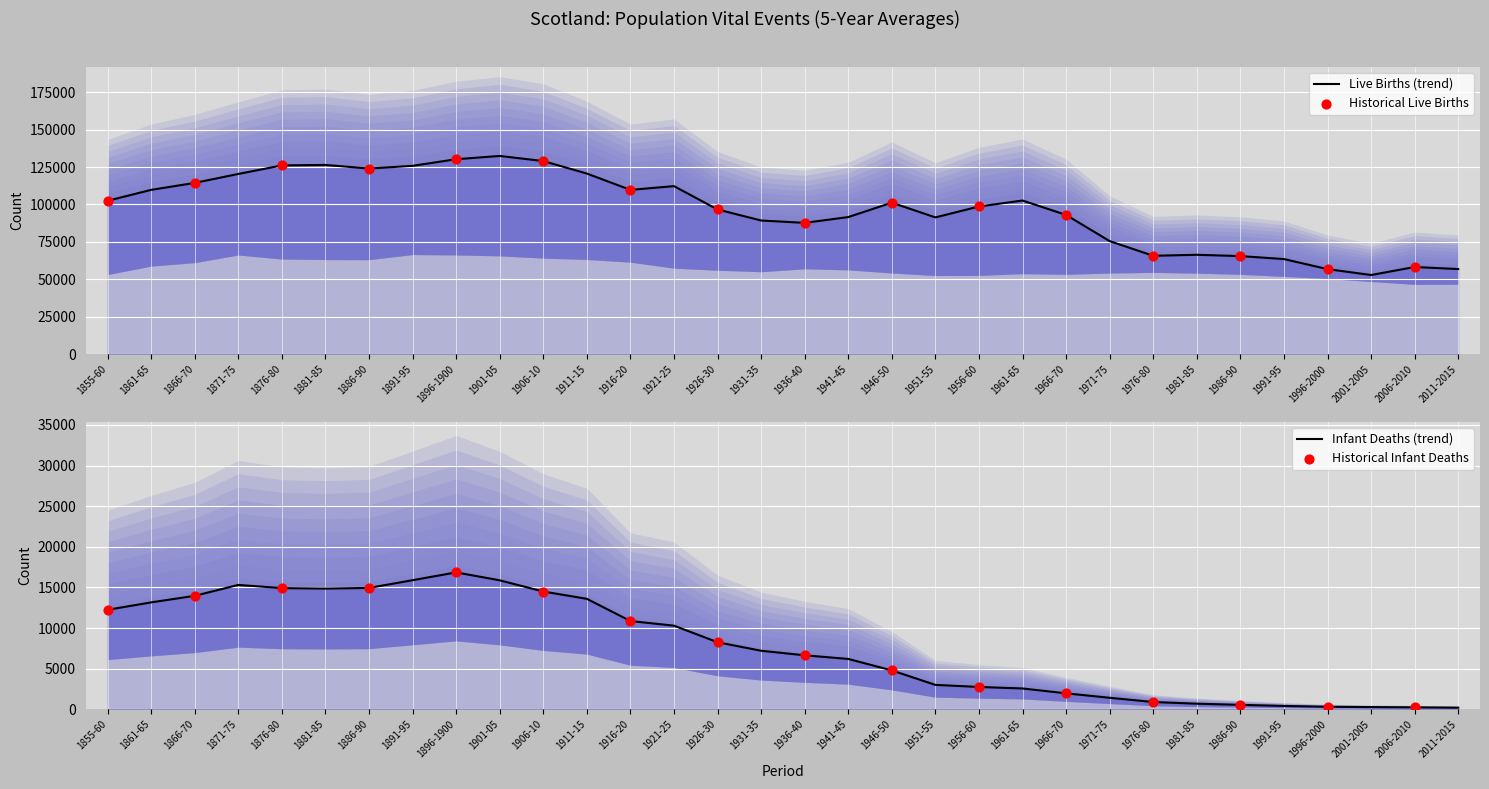

What are all the series names shown in the legend?

Live Births, Infant Deaths